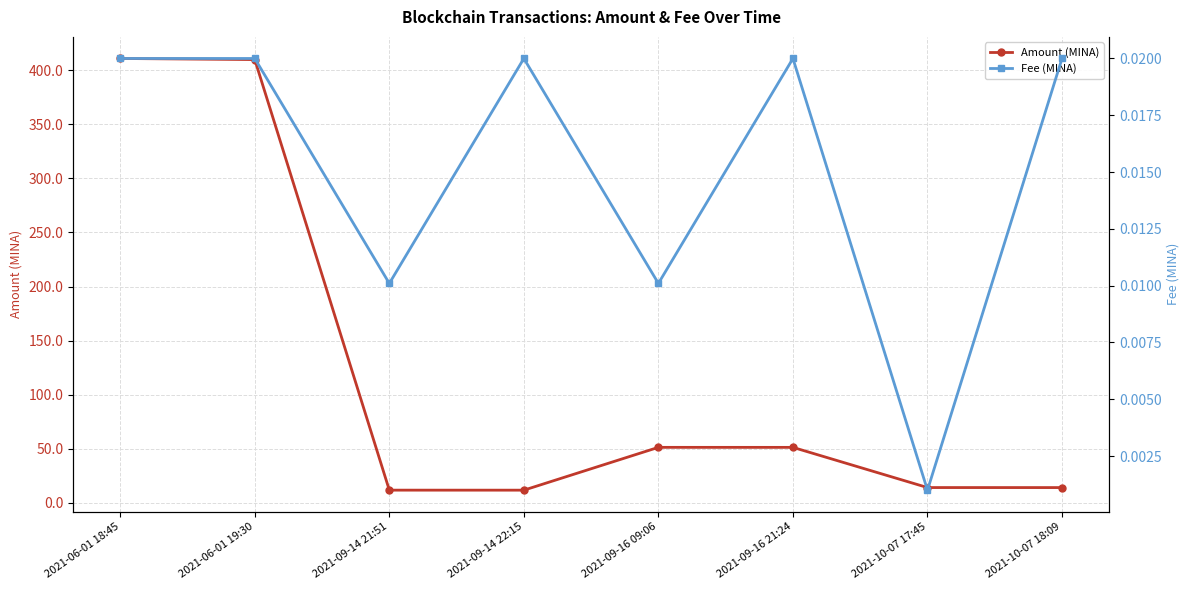

How many interior local peaks does the Amount (MINA) series have?

1